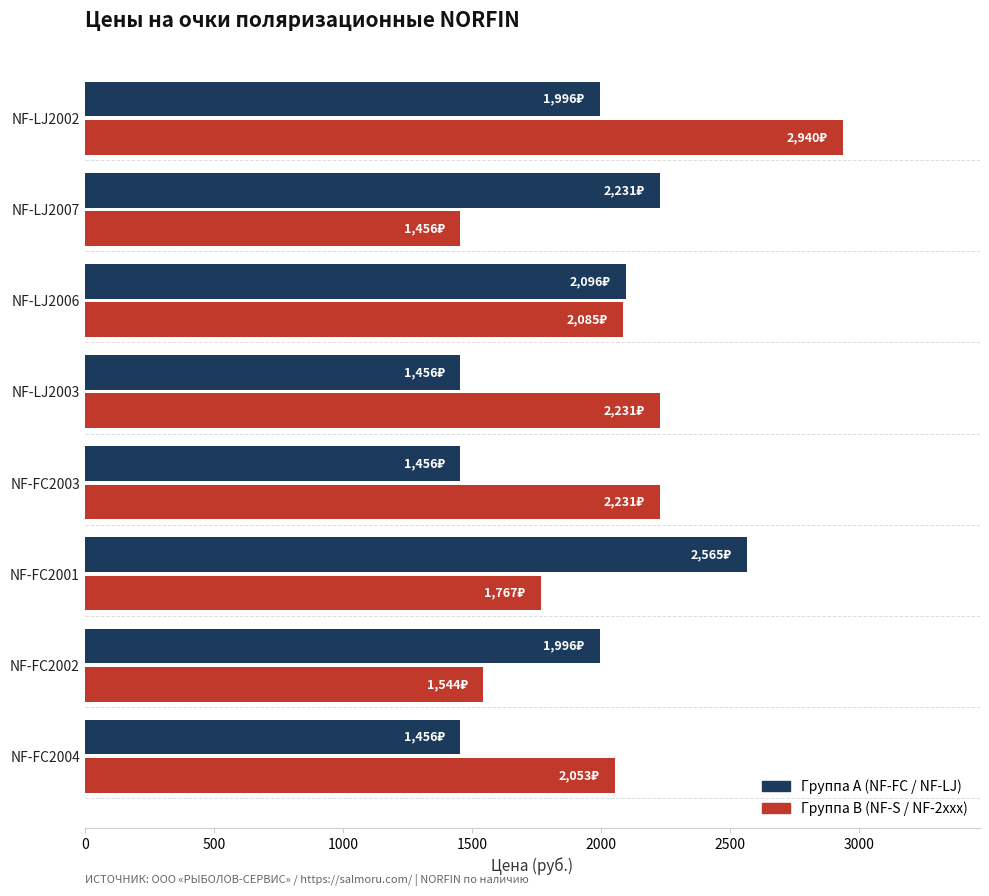

Rank the series by their average value, from highest to lowest.

Группа B (NF-S / NF-2xxx), Группа A (NF-FC / NF-LJ)